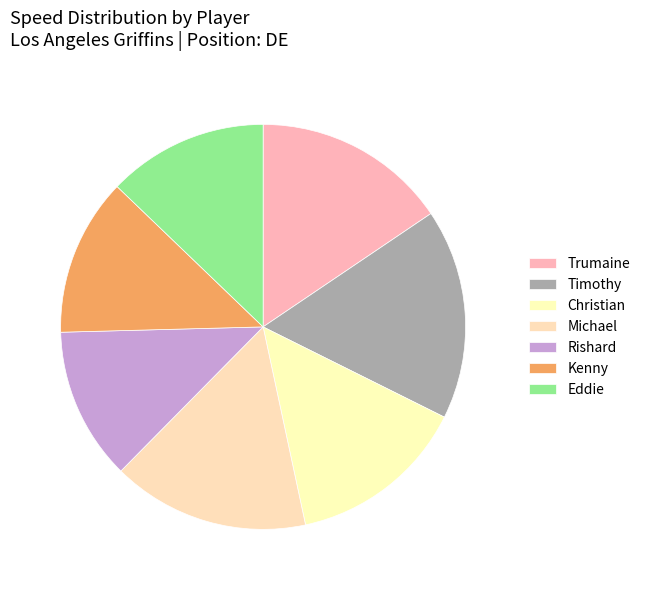

Count the number of slices in the pie.

7